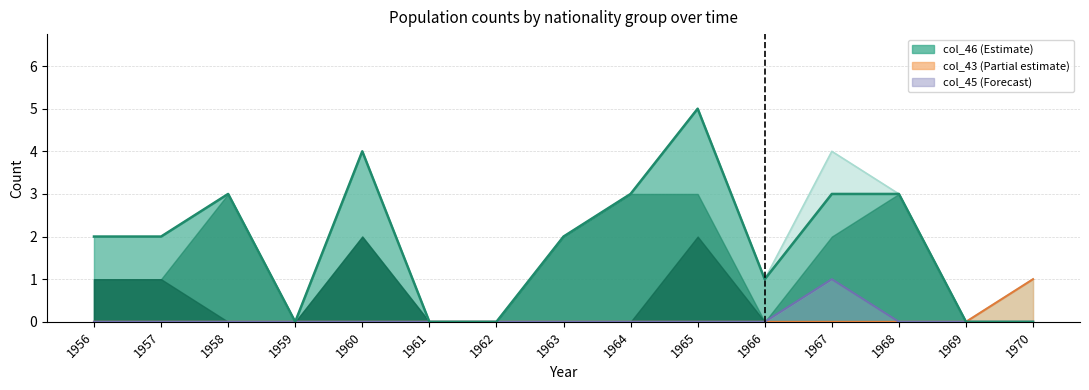

Between 1956 and 1959, which series saw the biggest shift?

col_46